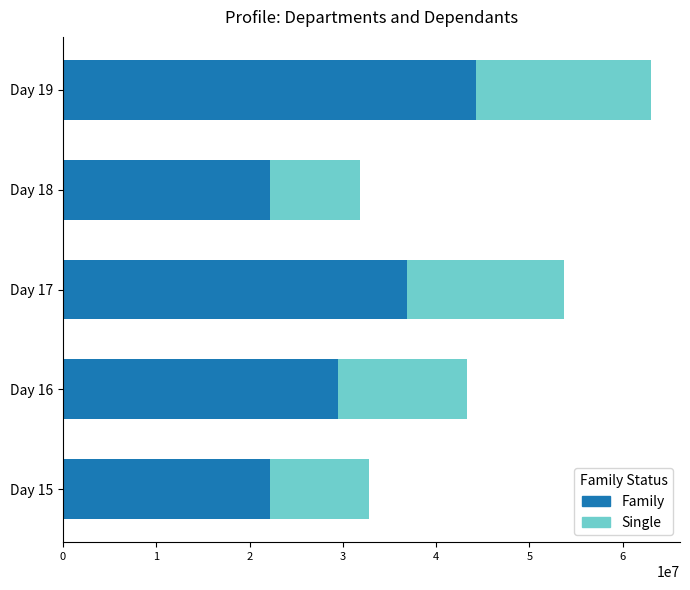

What is the difference between the maximum and minimum values in the Family series?

22149143